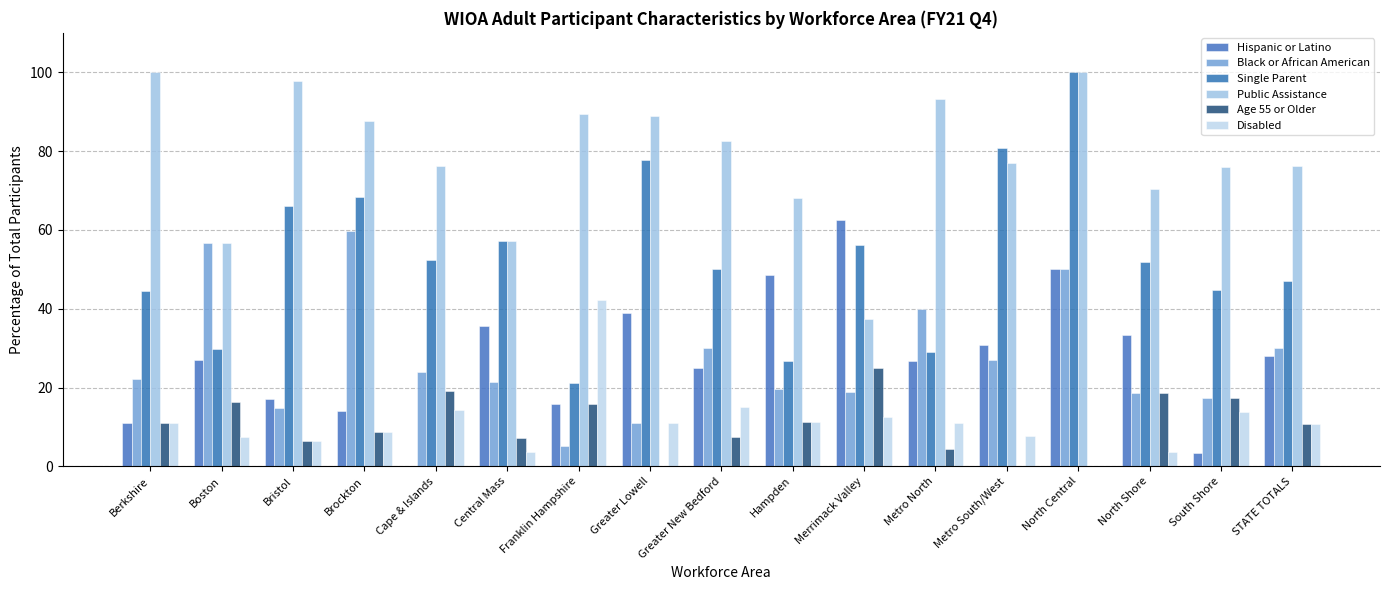

At which label is Single Parent closest to 60?

Central Mass